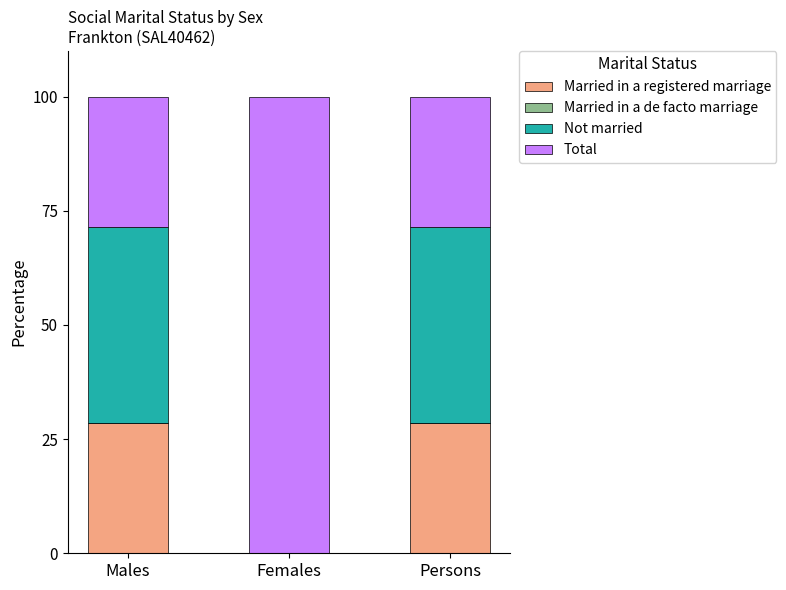

Reading right to left, transcribe the values for Married in a registered marriage.

Persons=28.6	Females=0.0	Males=28.6